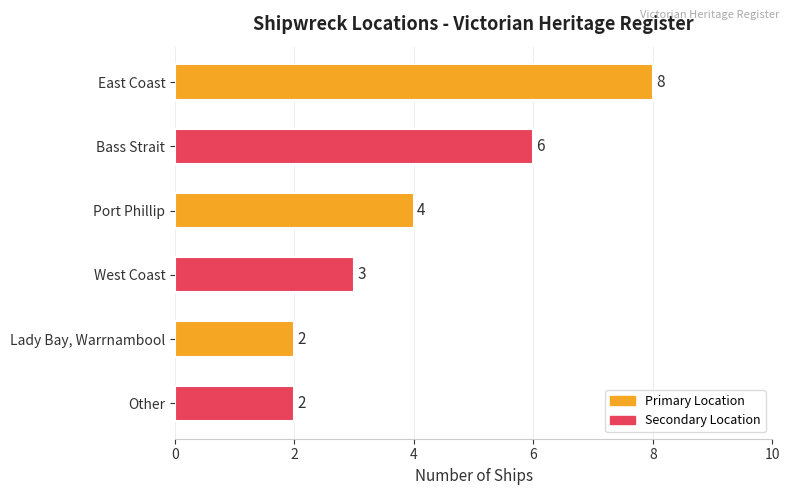

Reading top to bottom, what are all the values shown in this chart?

8	6	4	3	2	2